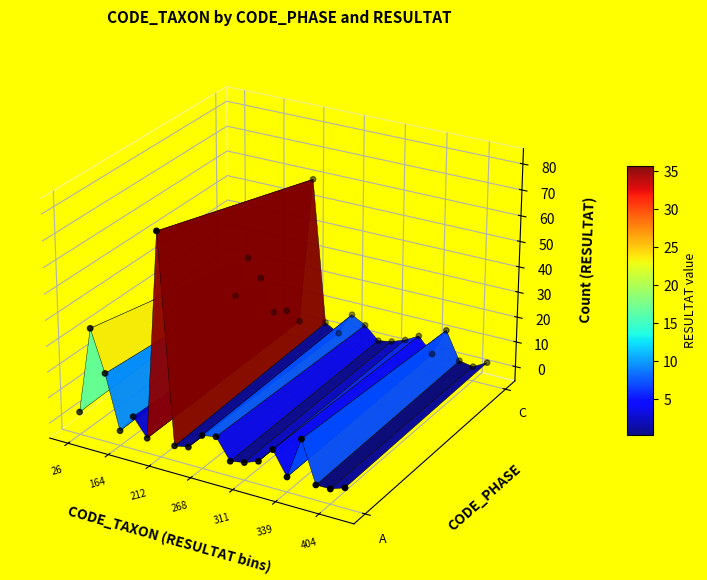

The chart shows a value of -0.0 at 33. True or false?

False